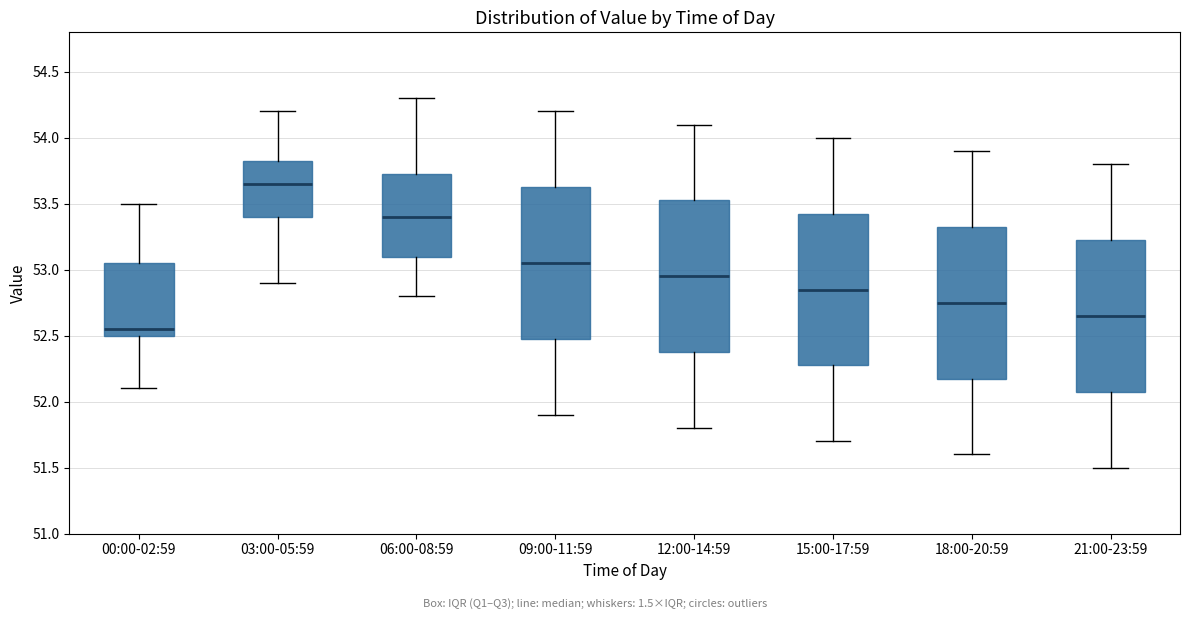

Reading left to right, read every box against the y-axis: the position of its median line, the range the box covers, and the ends of its whiskers. The values are not printed on the chart, so give them approximately, as read against the axis.

00:00-02:59: median 52.55, box 52.50 to 53.05, whiskers 52.10 to 53.50
03:00-05:59: median 53.65, box 53.40 to 53.85, whiskers 52.90 to 54.20
06:00-08:59: median 53.40, box 53.10 to 53.75, whiskers 52.80 to 54.30
09:00-11:59: median 53.05, box 52.50 to 53.65, whiskers 51.90 to 54.20
12:00-14:59: median 52.95, box 52.40 to 53.55, whiskers 51.80 to 54.10
15:00-17:59: median 52.85, box 52.30 to 53.45, whiskers 51.70 to 54.00
18:00-20:59: median 52.75, box 52.20 to 53.35, whiskers 51.60 to 53.90
21:00-23:59: median 52.65, box 52.10 to 53.25, whiskers 51.50 to 53.80